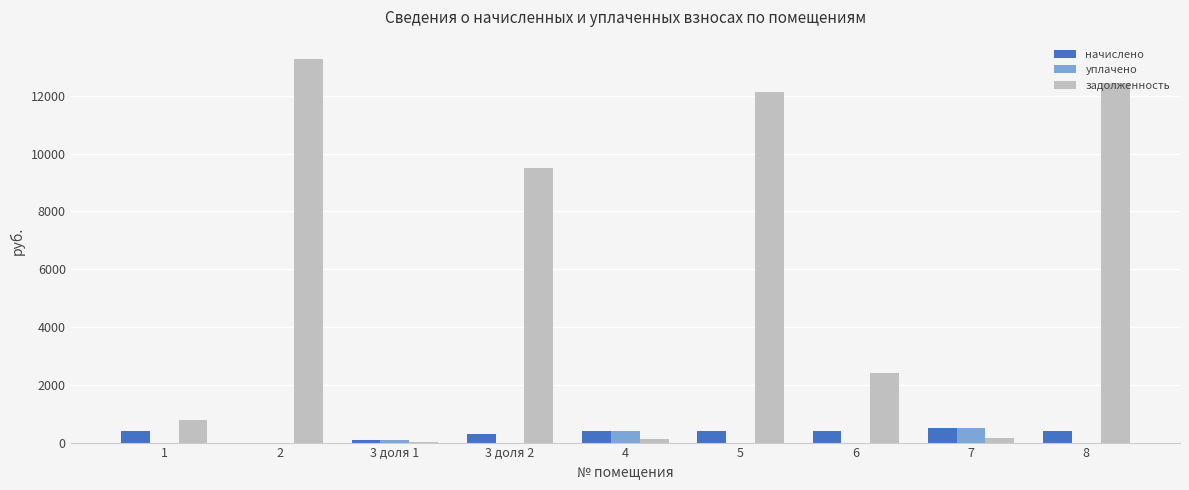

What is the sum of the начислено values at 5 and 1?

777.5